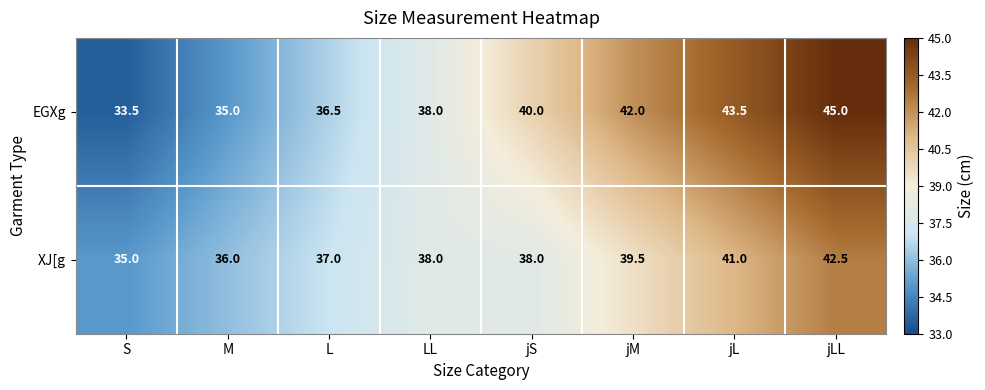

Which series changed the most between M and jS?

EGXg